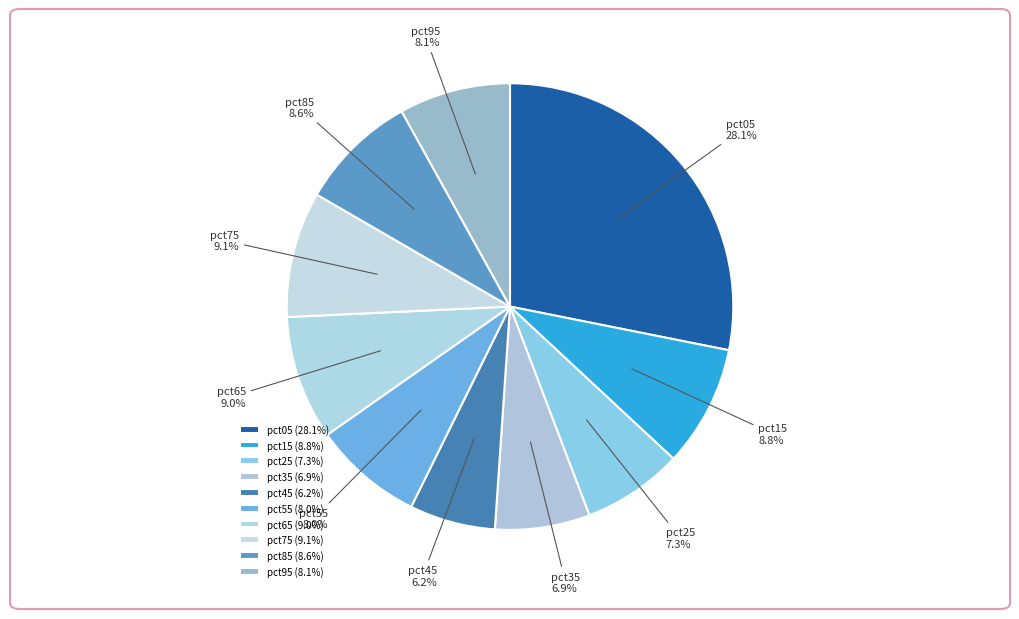

How much of the chart is everything except pct95?

91.9%